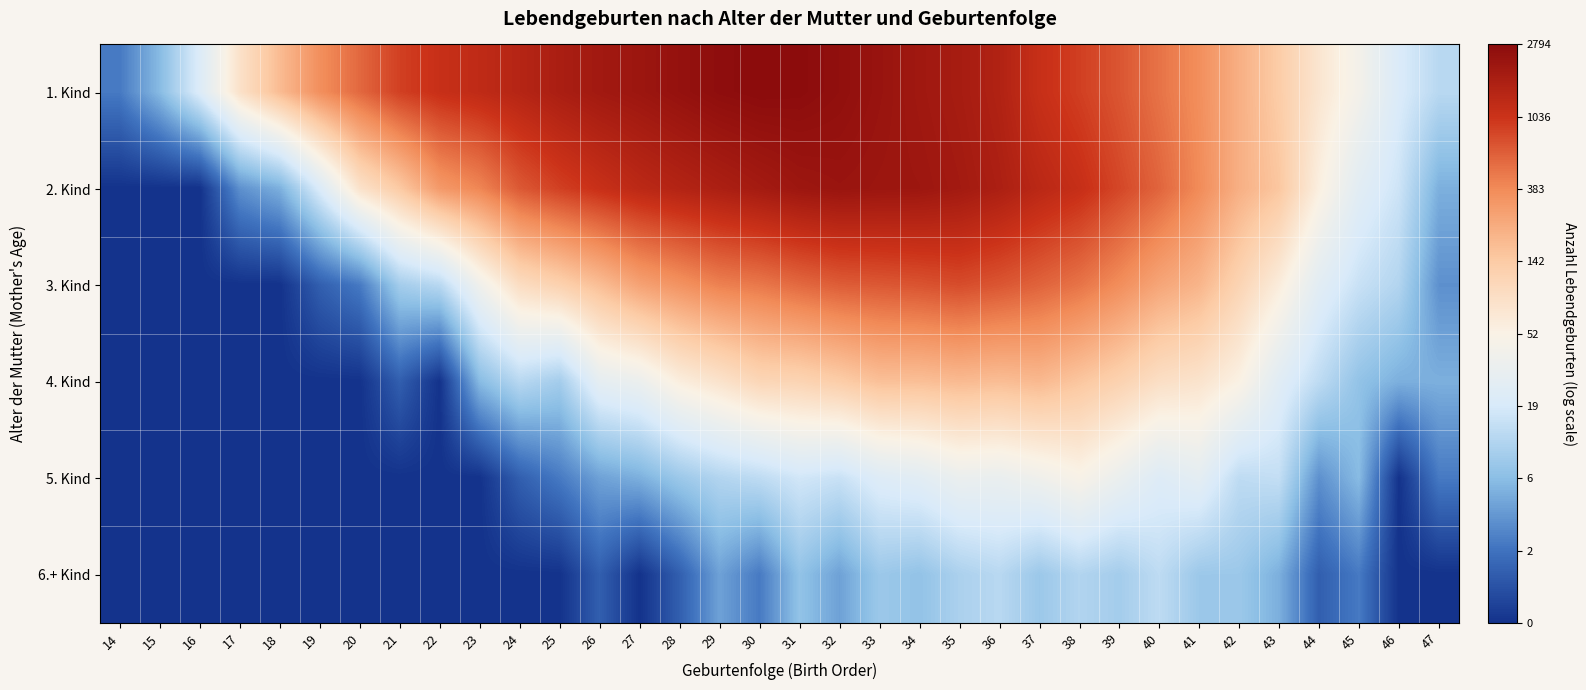

Reading left to right, transcribe all the data shown in this chart.

1. Kind: 14=1.1	15=1.9	16=3.1	17=4.4	18=5.2	19=5.9	20=6.3	21=6.8	22=7.0	23=7.1	24=7.3	25=7.5	26=7.6	27=7.7	28=7.8	29=7.9	30=7.9	31=7.9	32=7.8	33=7.7	34=7.6	35=7.5	36=7.4	37=7.0	38=6.8	39=6.6	40=6.2	41=5.9	42=5.4	43=4.9	44=4.3	45=3.8	46=3.0	47=2.6
2. Kind: 14=0.0	15=0.0	16=0.0	17=1.4	18=1.8	19=3.0	20=4.4	21=5.0	22=5.7	23=6.0	24=6.5	25=6.8	26=7.0	27=7.2	28=7.3	29=7.4	30=7.5	31=7.7	32=7.7	33=7.7	34=7.7	35=7.6	36=7.4	37=7.2	38=7.0	39=6.7	40=6.4	41=5.9	42=5.4	43=5.0	44=4.0	45=3.3	46=2.8	47=1.8
3. Kind: 14=0.0	15=0.0	16=0.0	17=0.0	18=0.0	19=0.7	20=1.1	21=2.3	22=2.6	23=3.7	24=4.5	25=4.8	26=5.2	27=5.6	28=5.8	29=6.1	30=6.2	31=6.3	32=6.5	33=6.5	34=6.6	35=6.7	36=6.5	37=6.4	38=6.2	39=5.9	40=5.5	41=5.3	42=4.7	43=4.1	44=3.3	45=2.8	46=2.5	47=1.4
4. Kind: 14=0.0	15=0.0	16=0.0	17=0.0	18=0.0	19=0.0	20=0.0	21=0.7	22=0.0	23=1.9	24=2.6	25=2.3	26=3.4	27=3.6	28=4.1	29=4.4	30=4.7	31=4.7	32=4.9	33=5.1	34=5.1	35=5.2	36=5.2	37=5.2	38=5.0	39=4.8	40=4.5	41=4.3	42=4.0	43=3.2	44=2.6	45=2.1	46=1.8	47=1.8
5. Kind: 14=0.0	15=0.0	16=0.0	17=0.0	18=0.0	19=0.0	20=0.0	21=0.0	22=0.0	23=0.0	24=0.7	25=1.1	26=1.6	27=1.8	28=2.2	29=2.5	30=2.6	31=2.9	32=2.8	33=3.1	34=3.3	35=3.5	36=3.5	37=3.7	38=3.9	39=3.5	40=3.1	41=3.3	42=2.6	43=2.7	44=1.4	45=1.9	46=0.0	47=1.1
6.+ Kind: 14=0.0	15=0.0	16=0.0	17=0.0	18=0.0	19=0.0	20=0.0	21=0.0	22=0.0	23=0.0	24=0.0	25=0.0	26=0.7	27=0.0	28=0.7	29=1.6	30=1.1	31=2.1	32=1.6	33=2.2	34=2.1	35=2.4	36=2.6	37=2.2	38=2.5	39=2.3	40=2.6	41=2.2	42=2.2	43=1.8	44=0.7	45=1.1	46=0.0	47=0.0